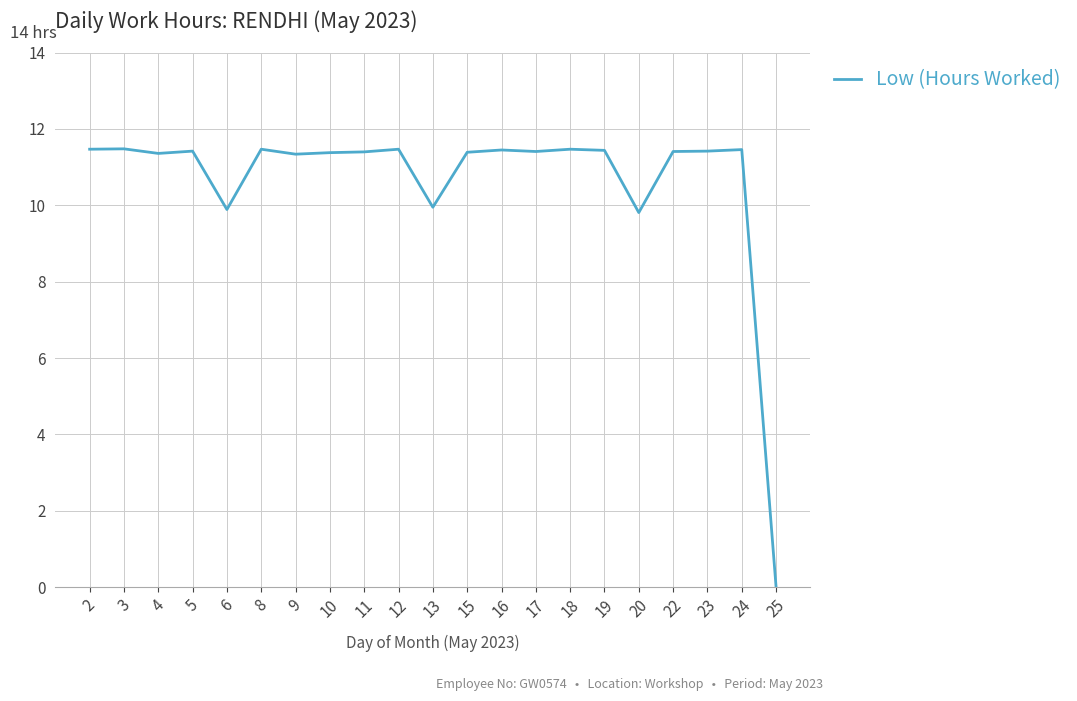

The chart shows a value of 11.4 at 17. True or false?

True